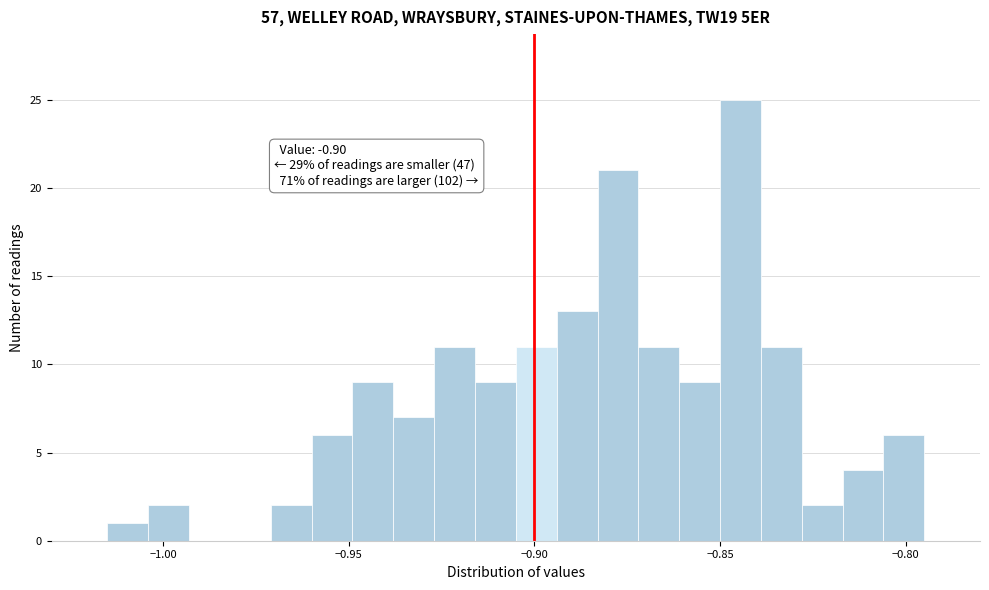

Read against the x-axis, roughly where is the centre of the tallest bar?

-0.845